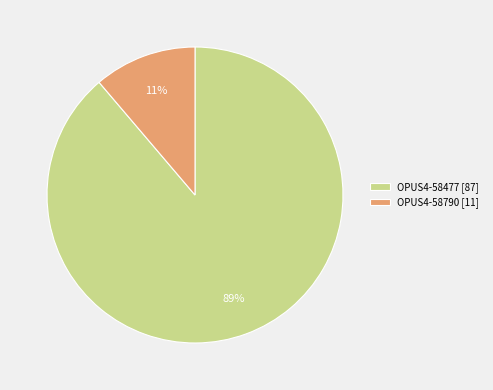

Which category has the smallest portion of the pie?

OPUS4-58790